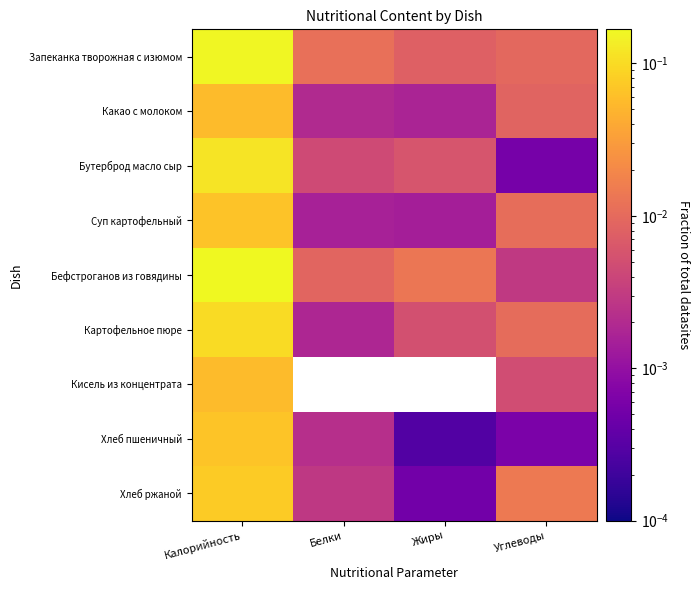

What is the greatest value displayed?

0.2